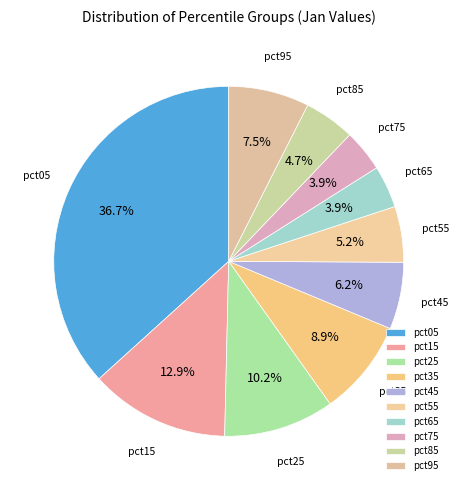

To the nearest percent, what is the combined percentage of pct35 and pct05?

46%